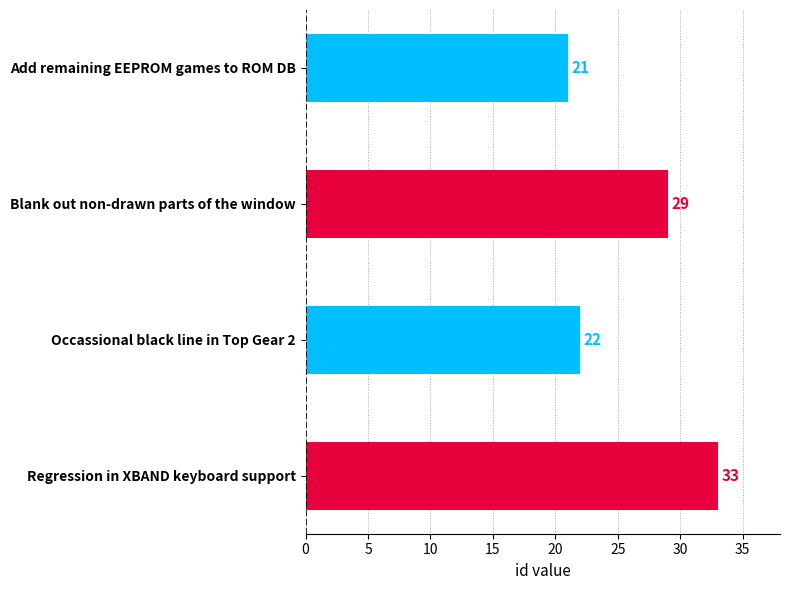

What is the maximum value shown in the chart?

33